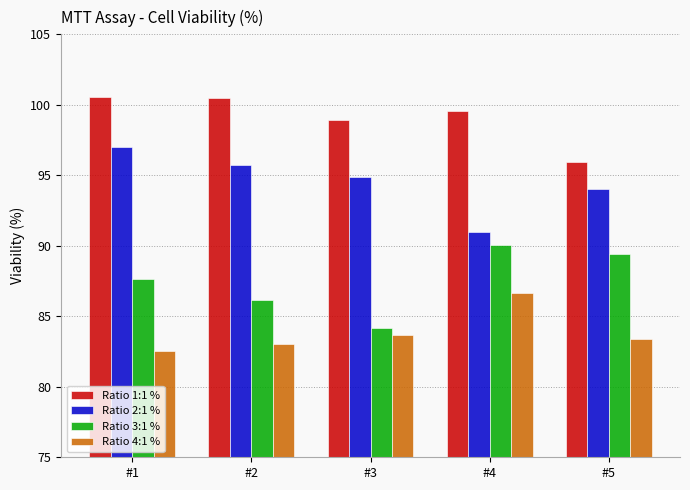

What is the difference between the highest and lowest values at #5?

12.5